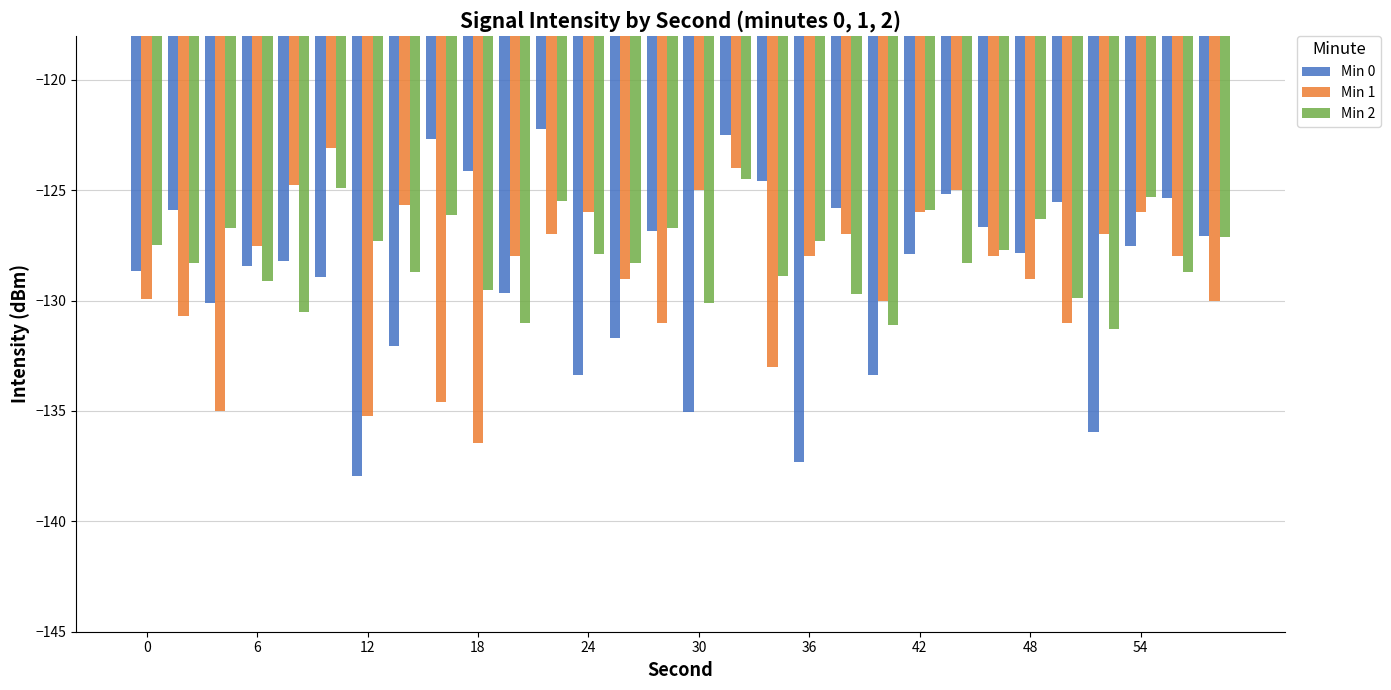

Which series has the widest spread of values?

Min 0